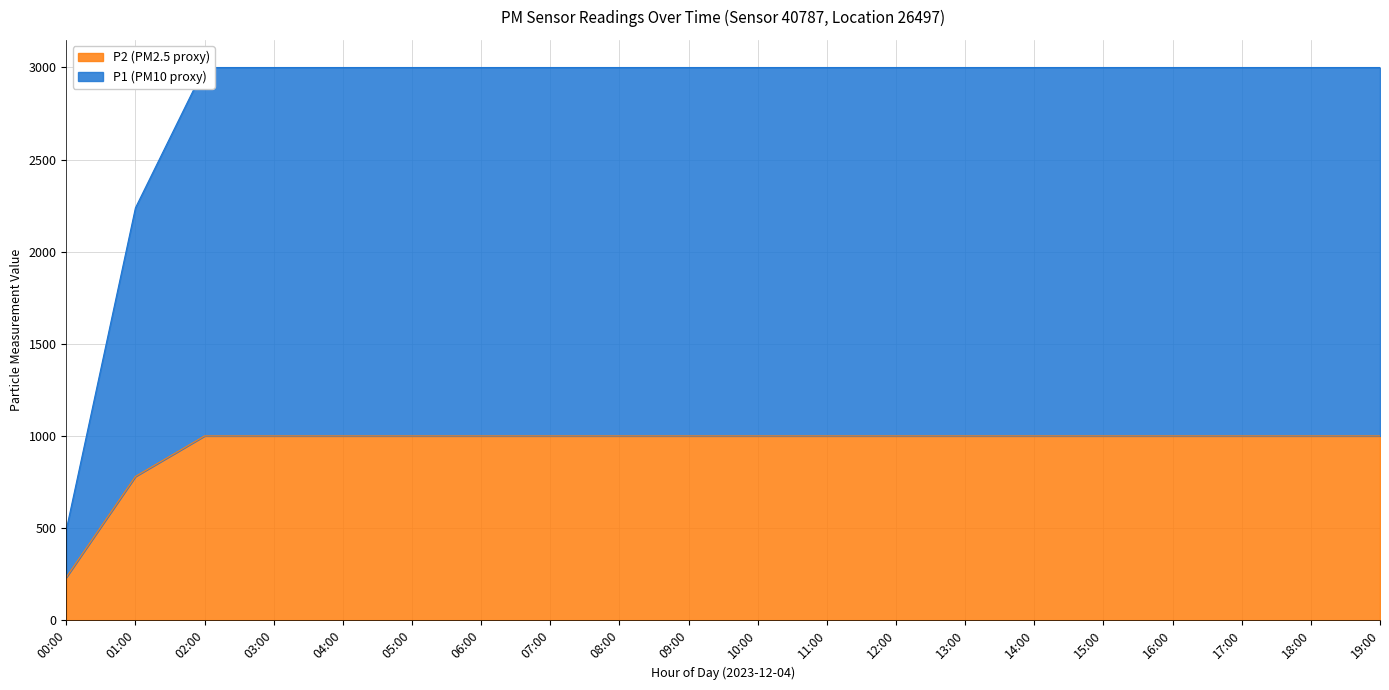

True or false: P1 and P2 cross at least once.

False